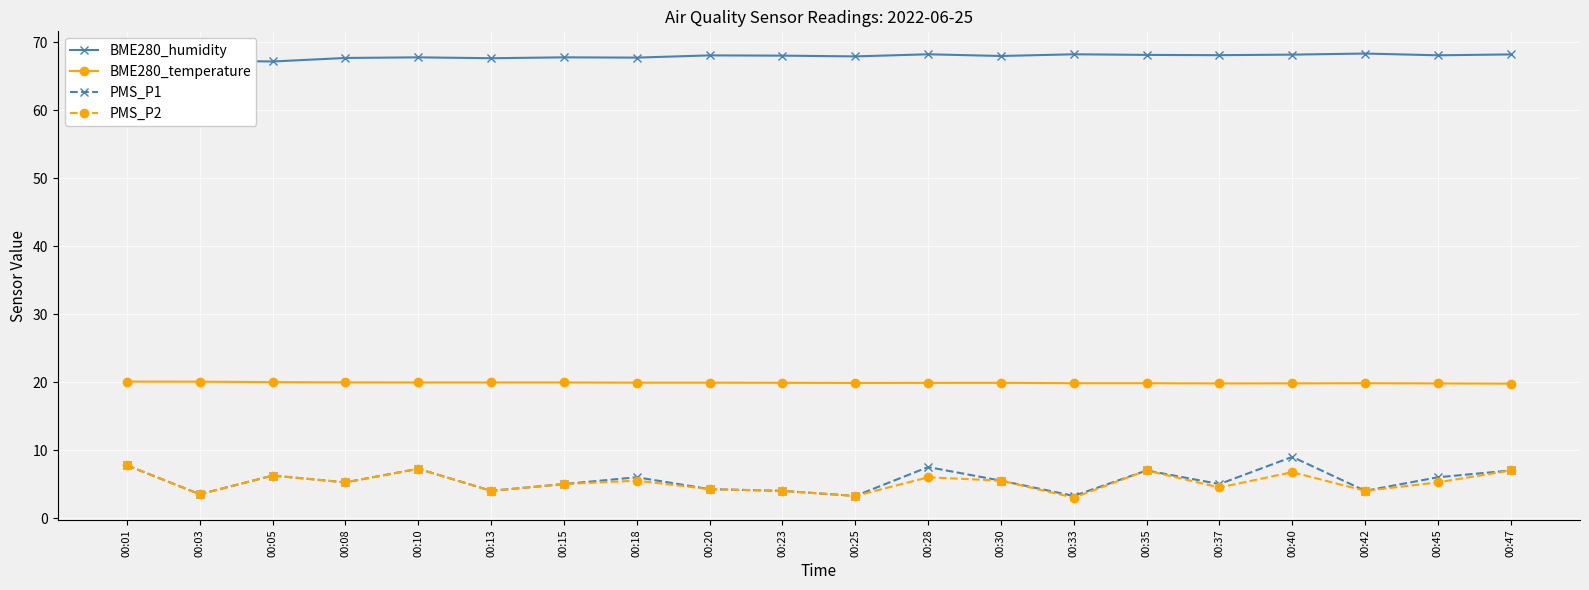

At which label is PMS_P1 closest to 6?

00:18